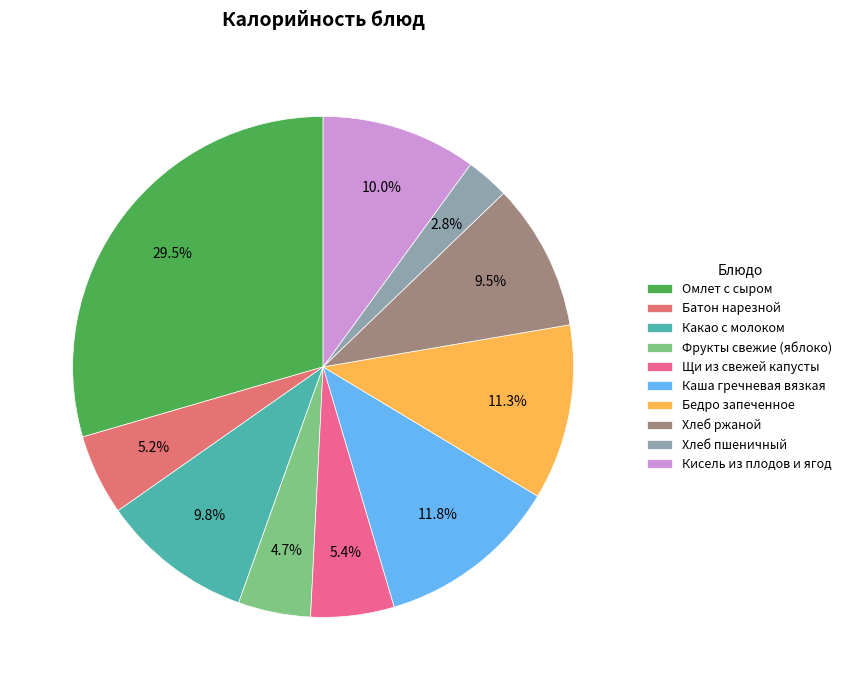

Approximately how many times larger is the value at Фрукты свежие (яблоко) compared to Батон нарезной?

0.9